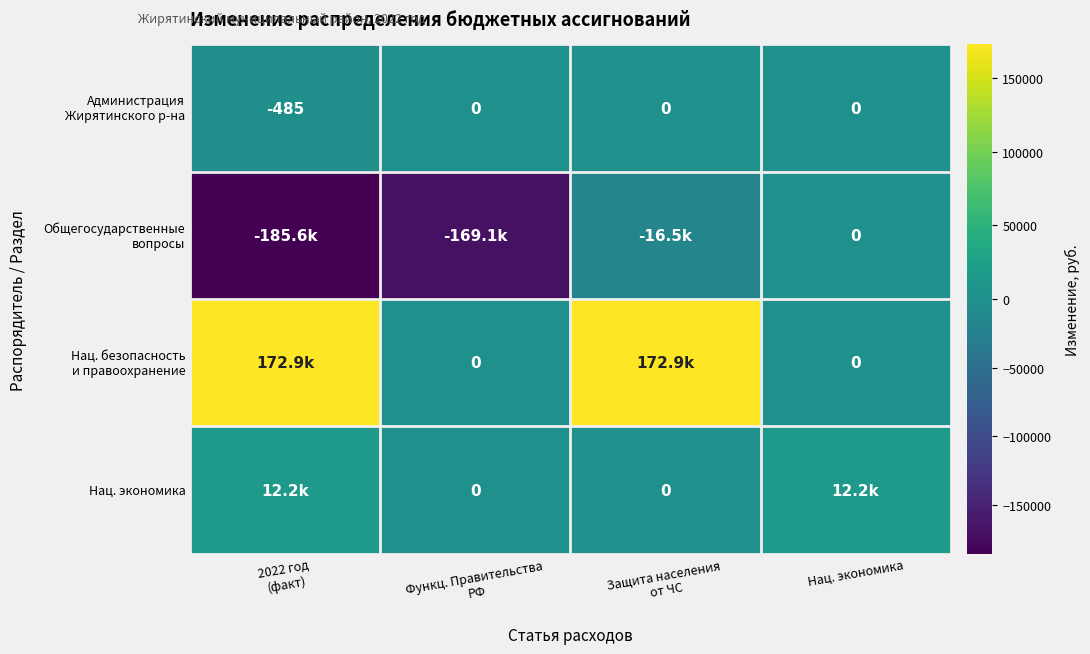

Which series has the widest spread of values?

Общегосударственные вопросы